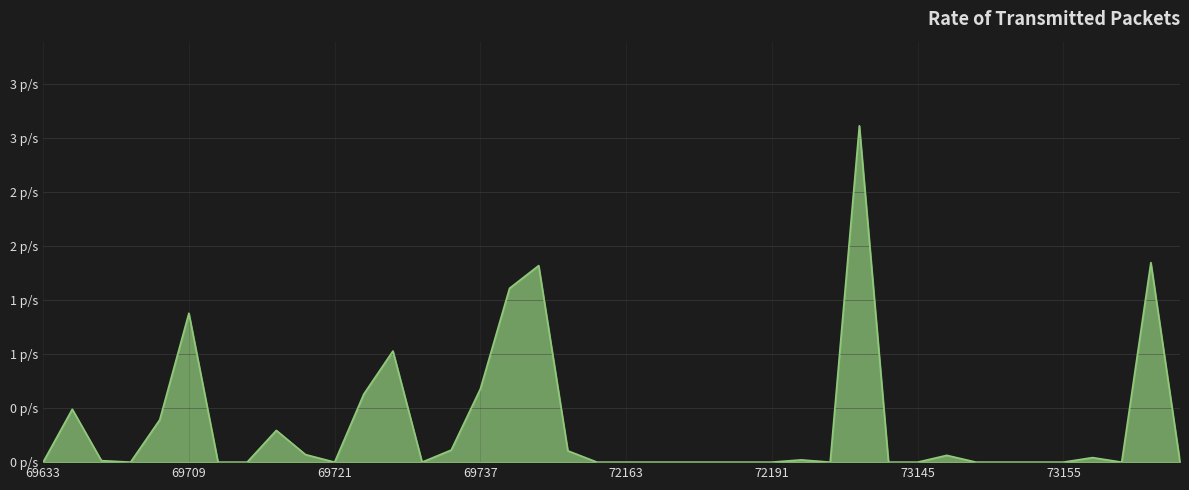

Does the chart display data point markers on the line(s)?

No